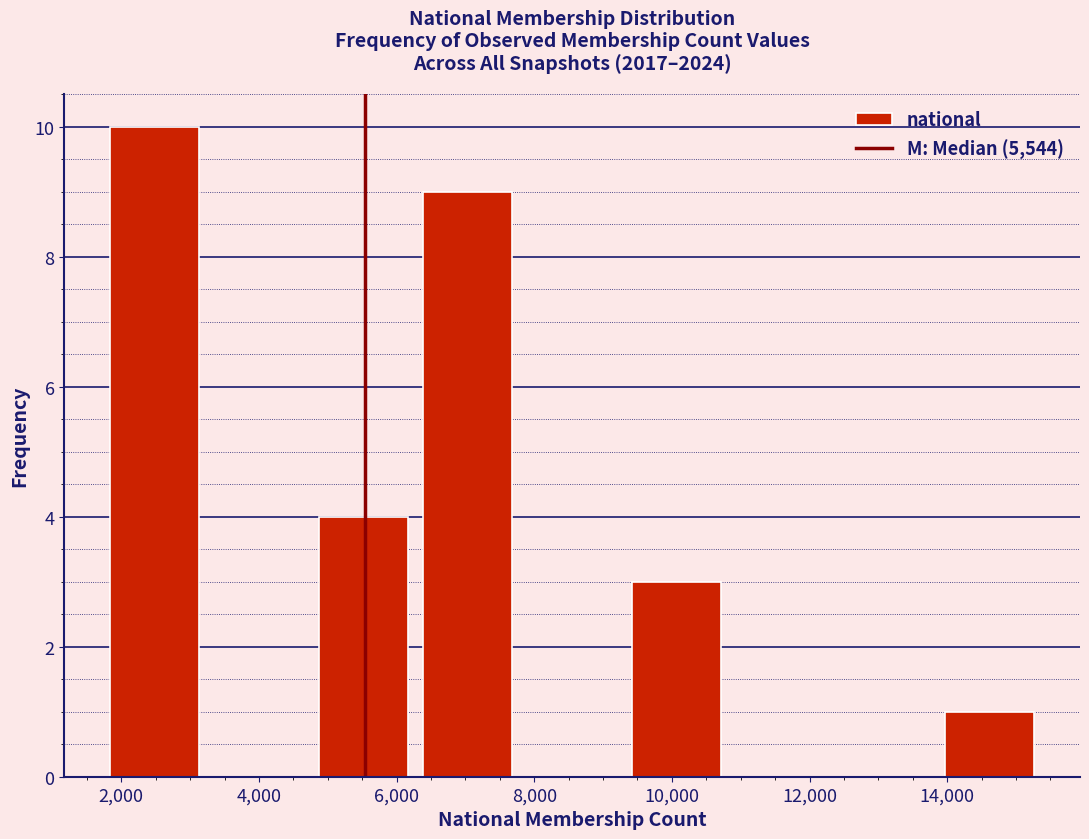

Reading left to right, list every bar in this chart as the range it spans on the x-axis followed by its height. Neither the bar edges nor the heights are printed on the chart, so give them approximately, as read against the axes.

1800 to 3200: 10
3200 to 4800: 0
4800 to 6200: 4
6200 to 7800: 9
7800 to 9400: 0
9400 to 10800: 3
10800 to 12400: 0
12400 to 13800: 0
13800 to 15400: 1